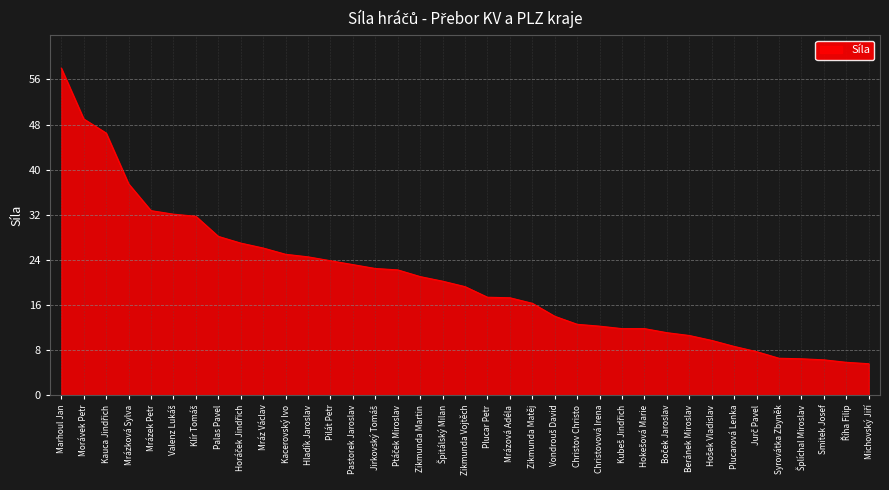

Is it true that the value at Marhoul Jan is 97.8?

False